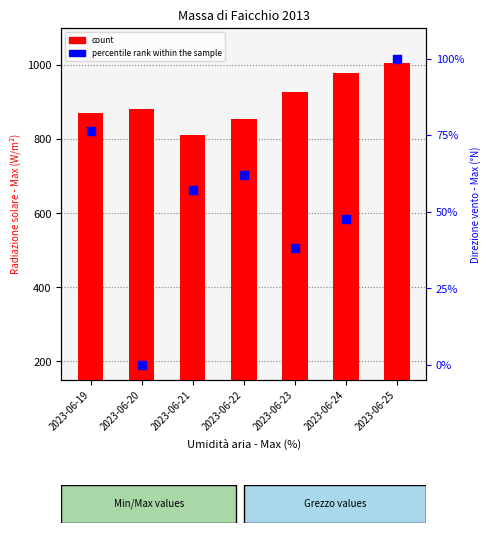

What are all the series names shown in the legend?

count, percentile rank within the sample